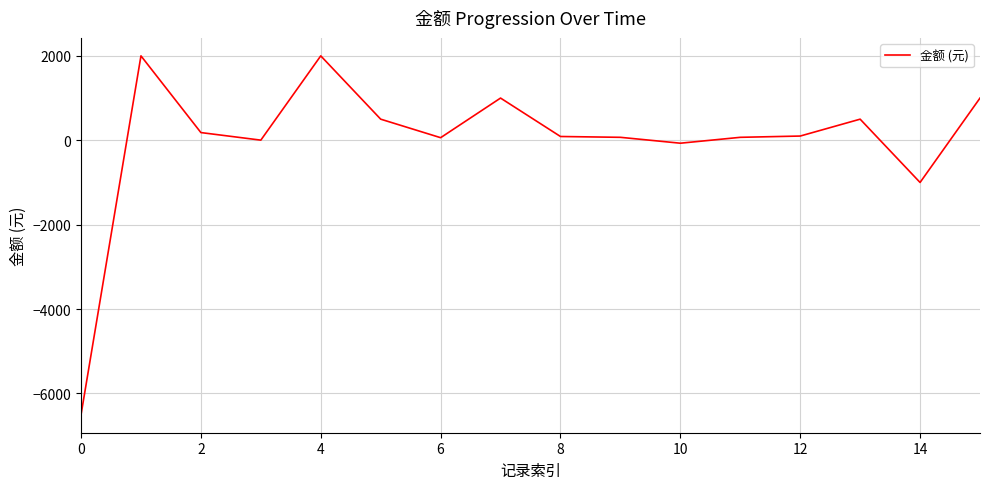

What is the greatest value displayed?

2000.0